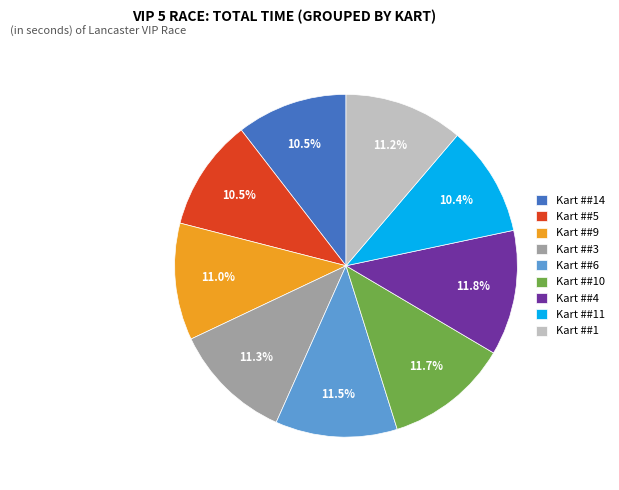

Count the number of slices in the pie.

9